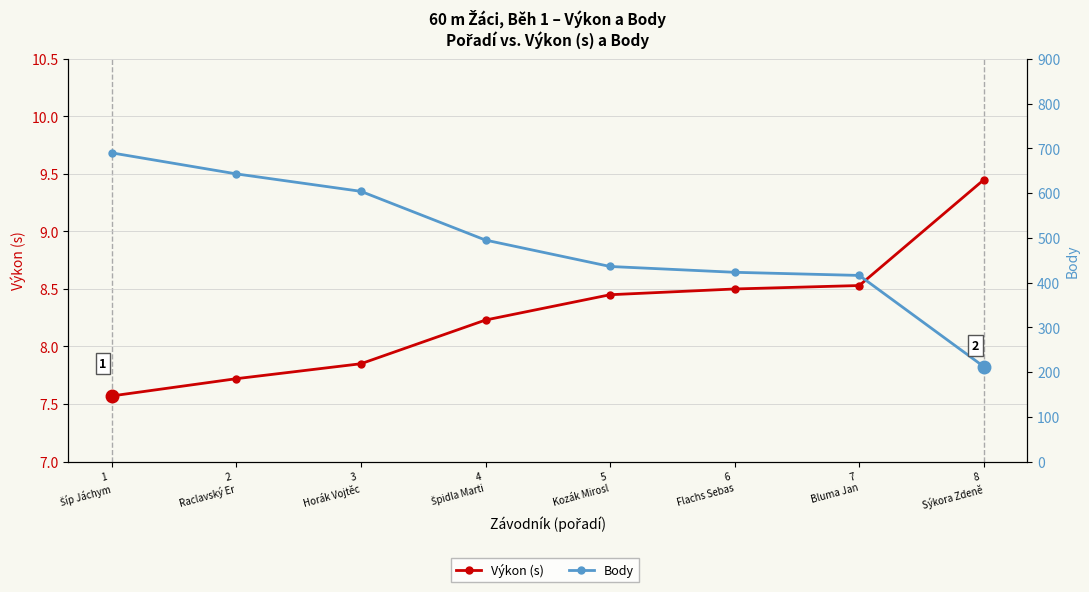

True or false: Výkon (s) and Body intersect in this chart.

False